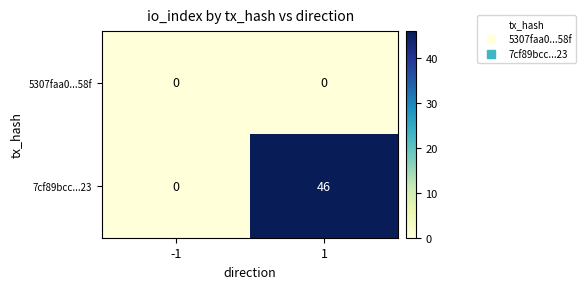

What is the sum of all 7cf89bcc...23 values?

46